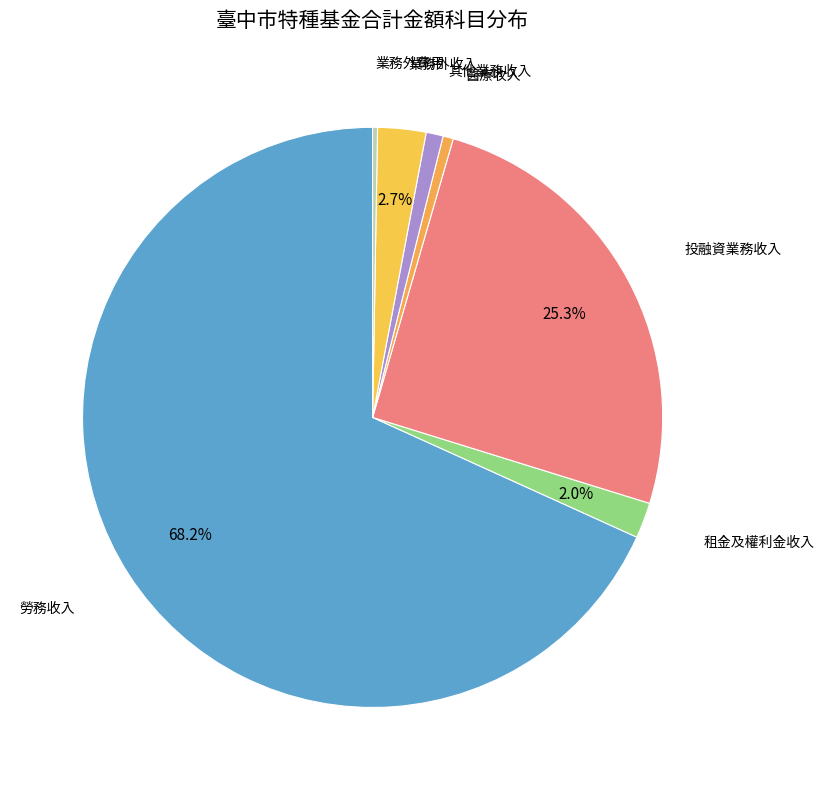

Which category has the biggest portion of the pie?

勞務收入